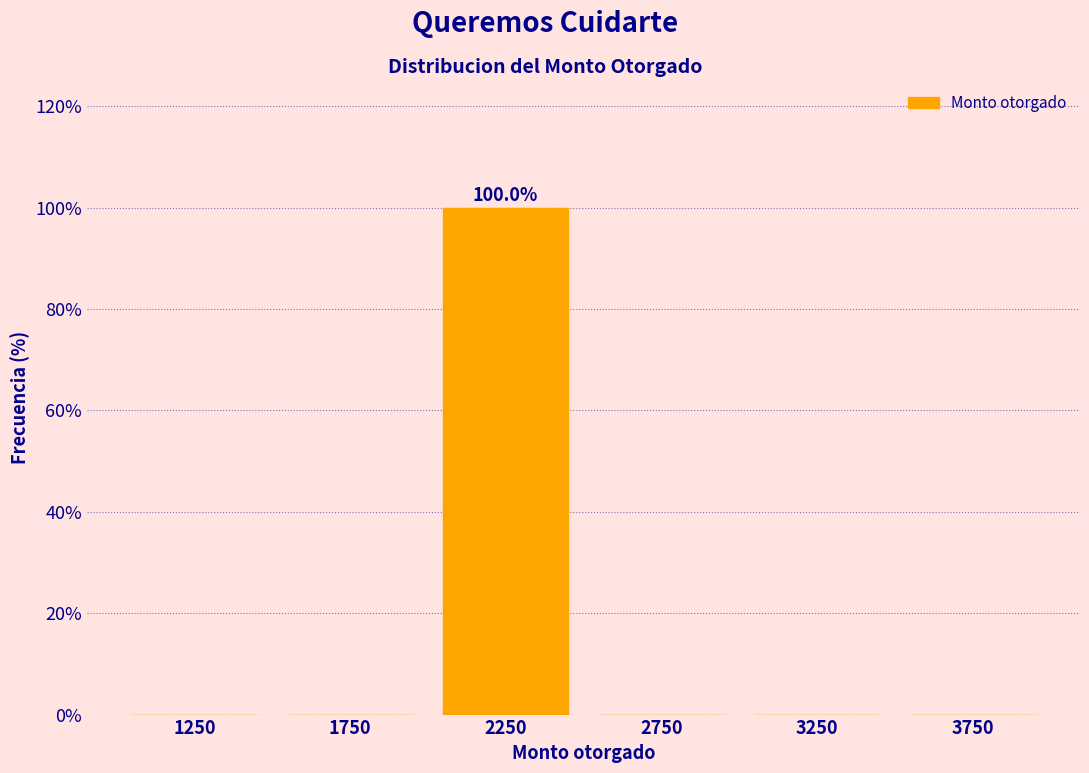

Over which range of the x-axis is the bar tallest?

2000 to 2500